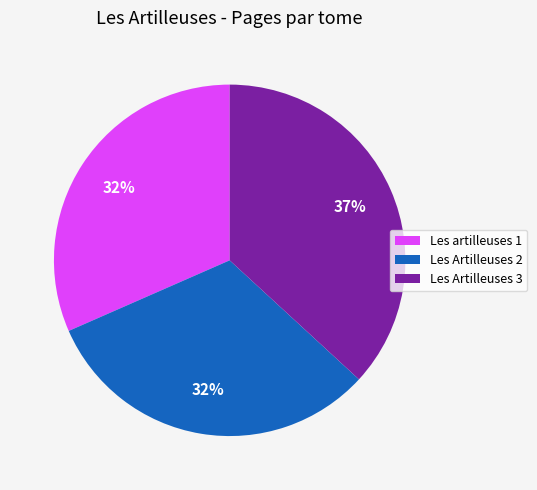

True or false: Les Artilleuses 3 accounts for 22% of the total.

False